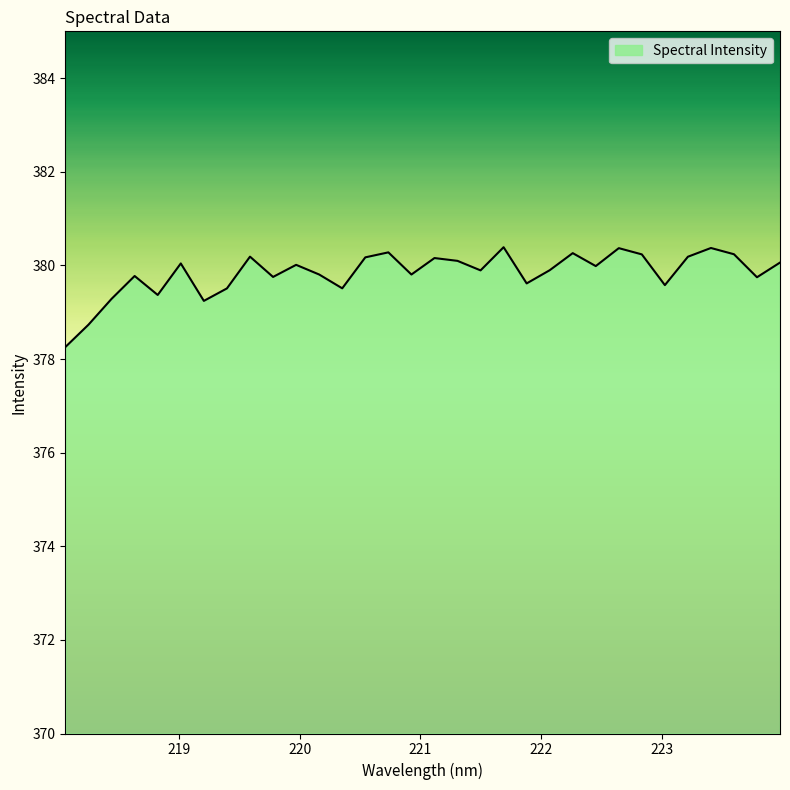

What is the smallest value displayed?

378.3